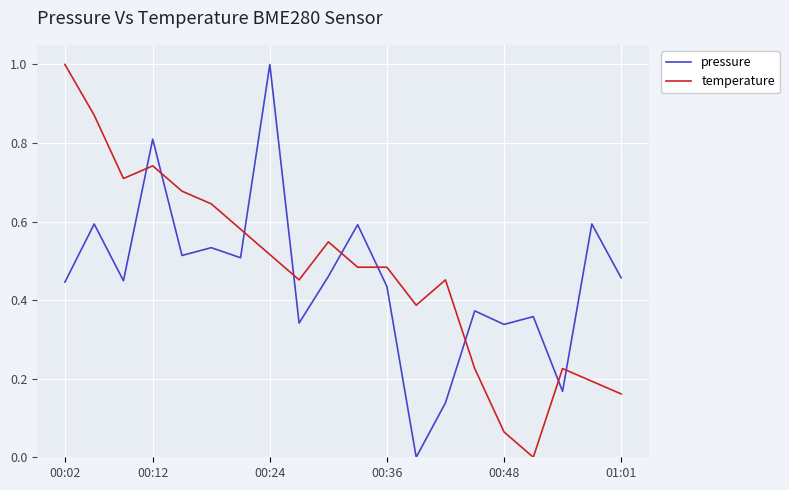

What is the highest value of the temperature series?

1.0